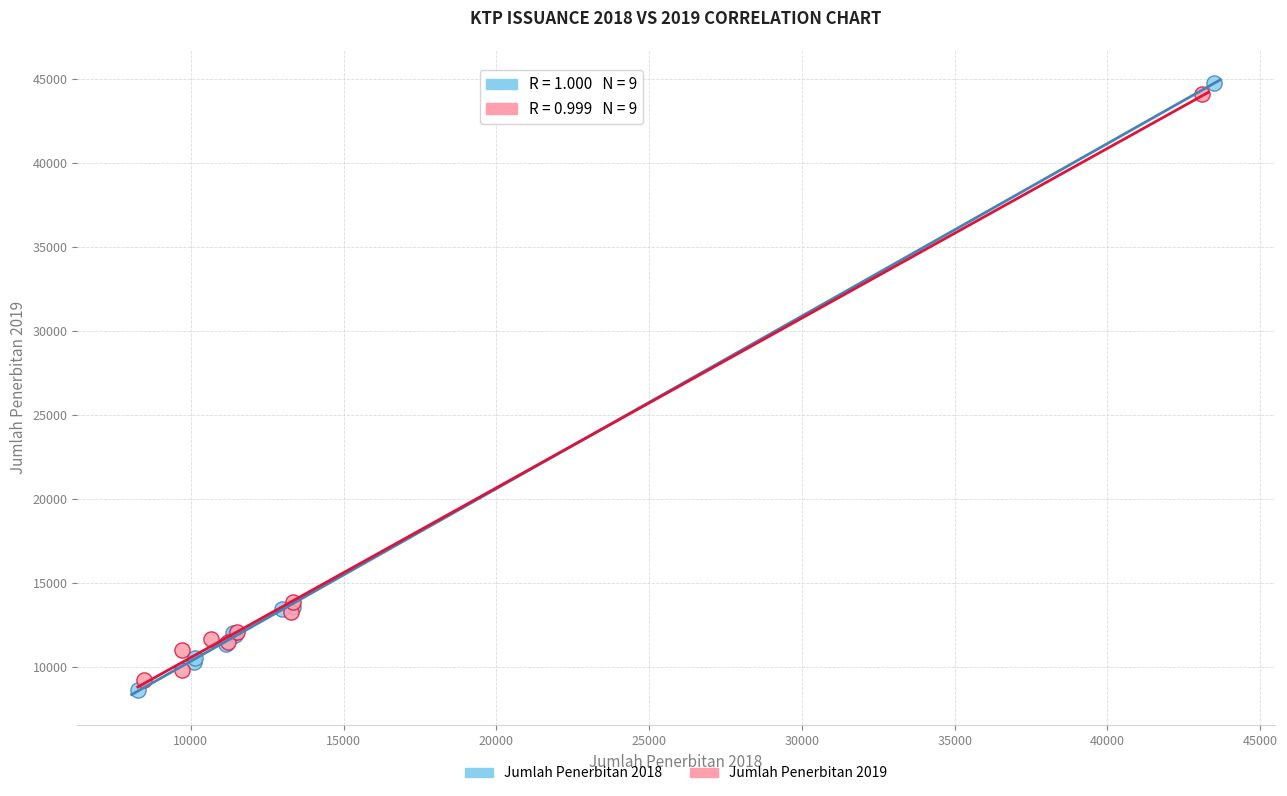

Which series has the widest spread of Y values?

Jumlah Penerbitan 2018